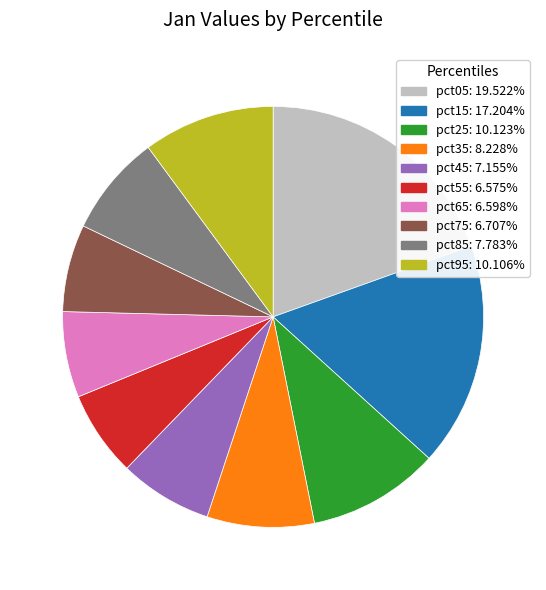

How many segments does this pie chart have?

10